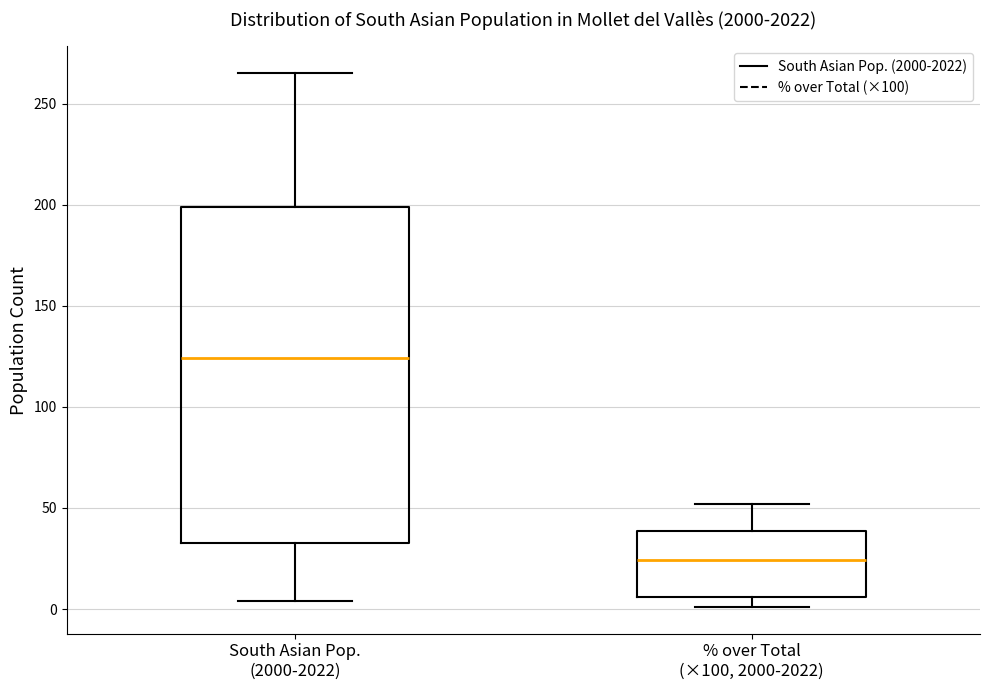

Comparing the boxes themselves (not the whiskers), which one is the tallest?

South Asian Pop. (2000-2022)